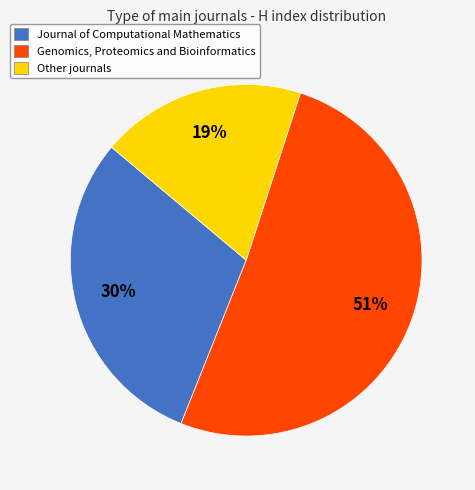

What is the ratio of the value at Journal of Computational Mathematics to the value at Other journals?

1.6